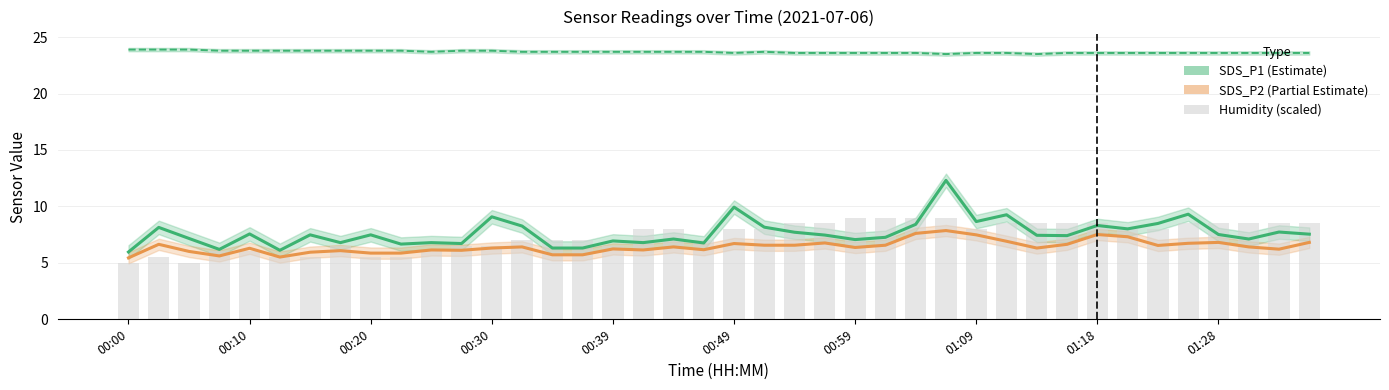

What is the spread (max minus min) of values at 00:49?

16.9